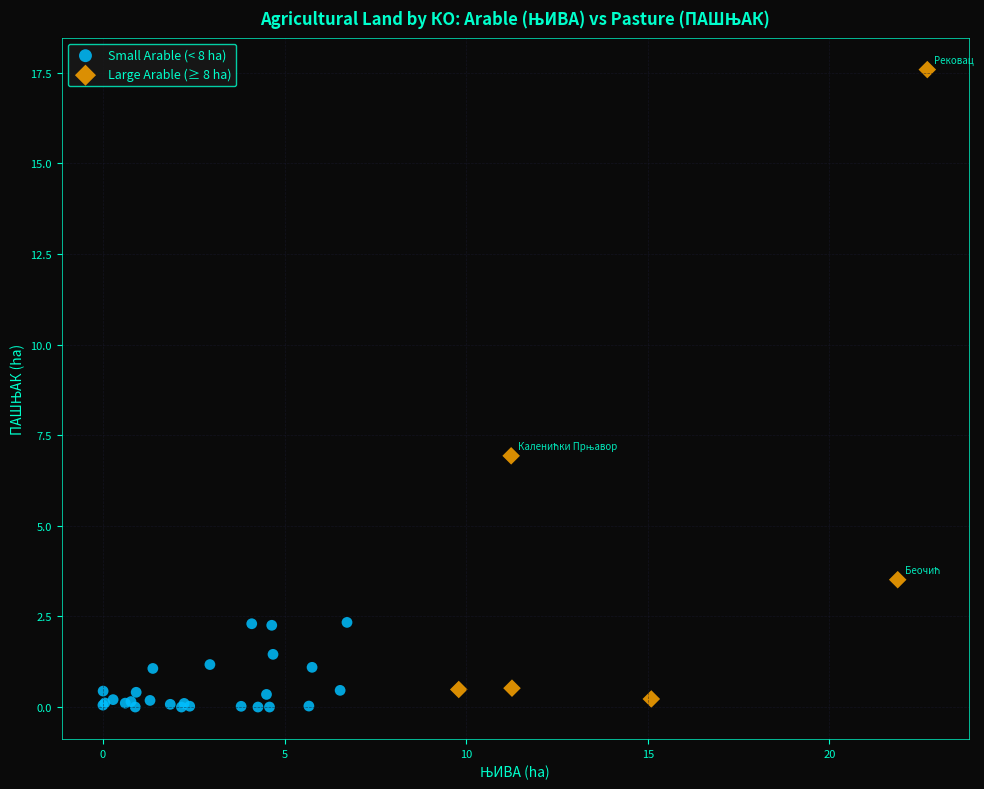

Which series reaches the maximum Y coordinate?

Large Arable (≥ 8 ha)